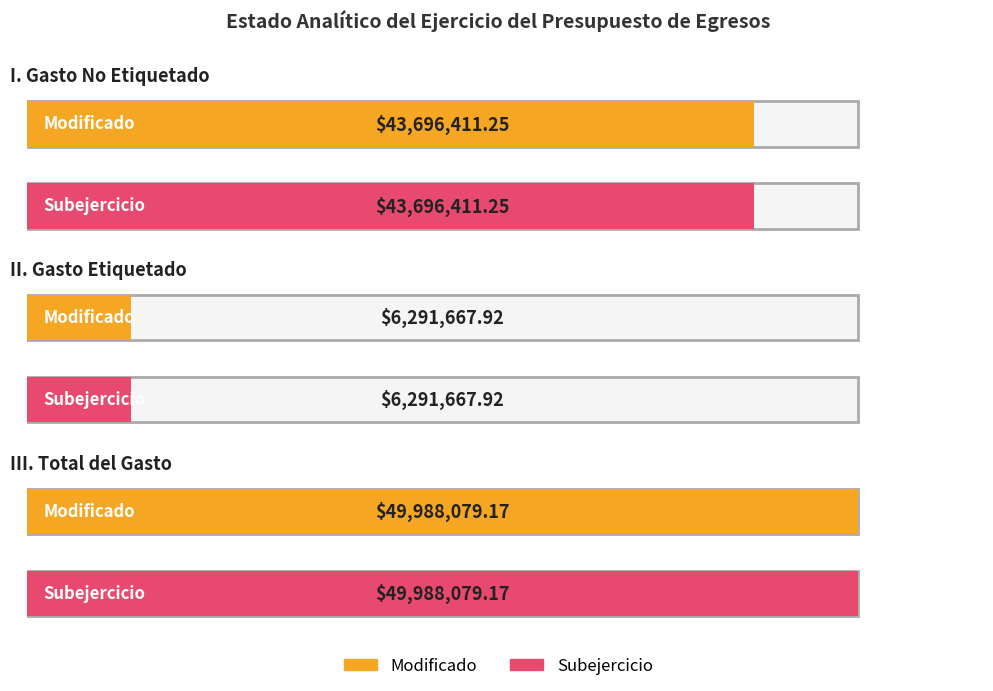

How many series are shown in this chart?

2